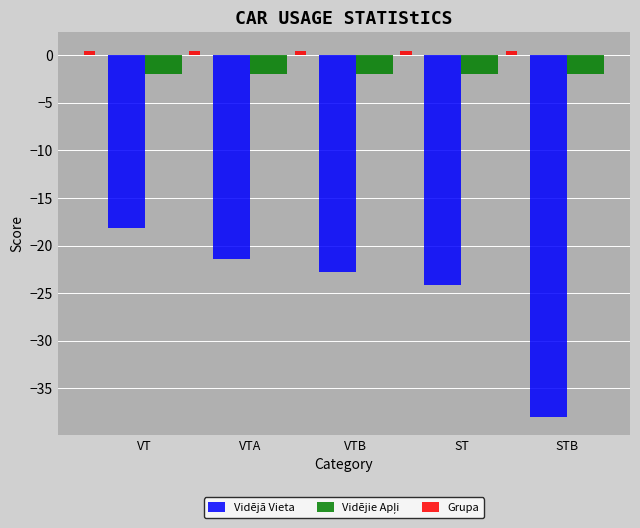

What is the difference between the maximum and second lowest values in the Vidējā Vieta series?

5.9